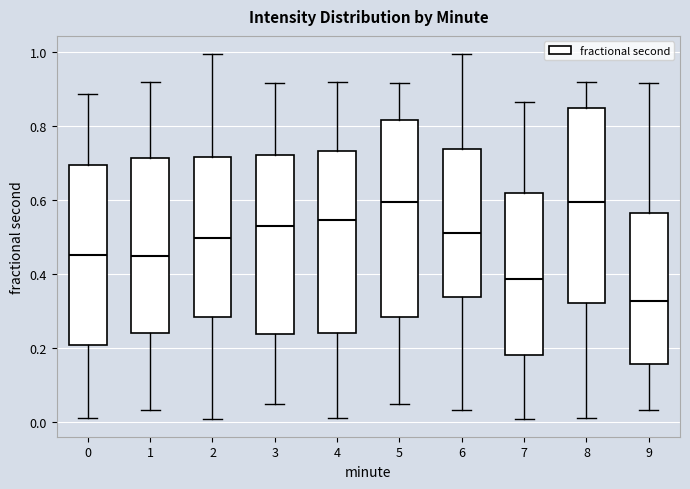

Which box has the lowest median line?

9